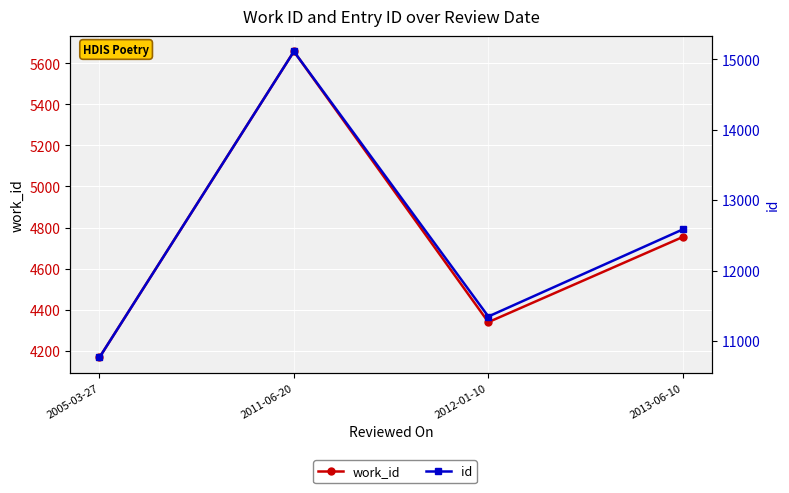

What position from the right is 2012-01-10?

2